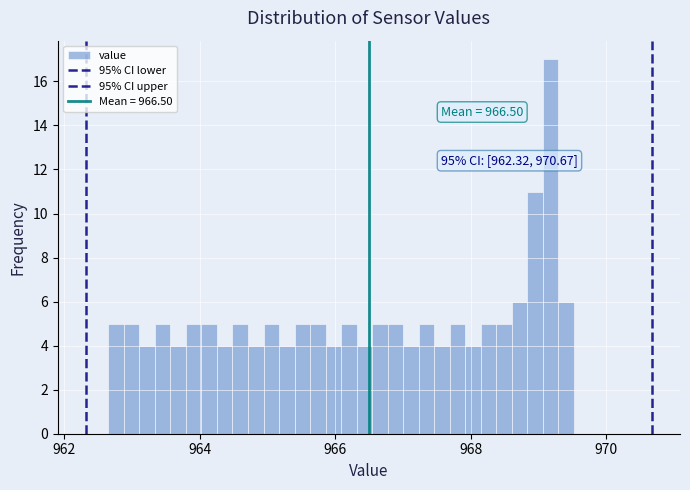

Around what value on the x-axis is the tallest bar? Give the approximate position of its centre, as read against the axis.

969.2